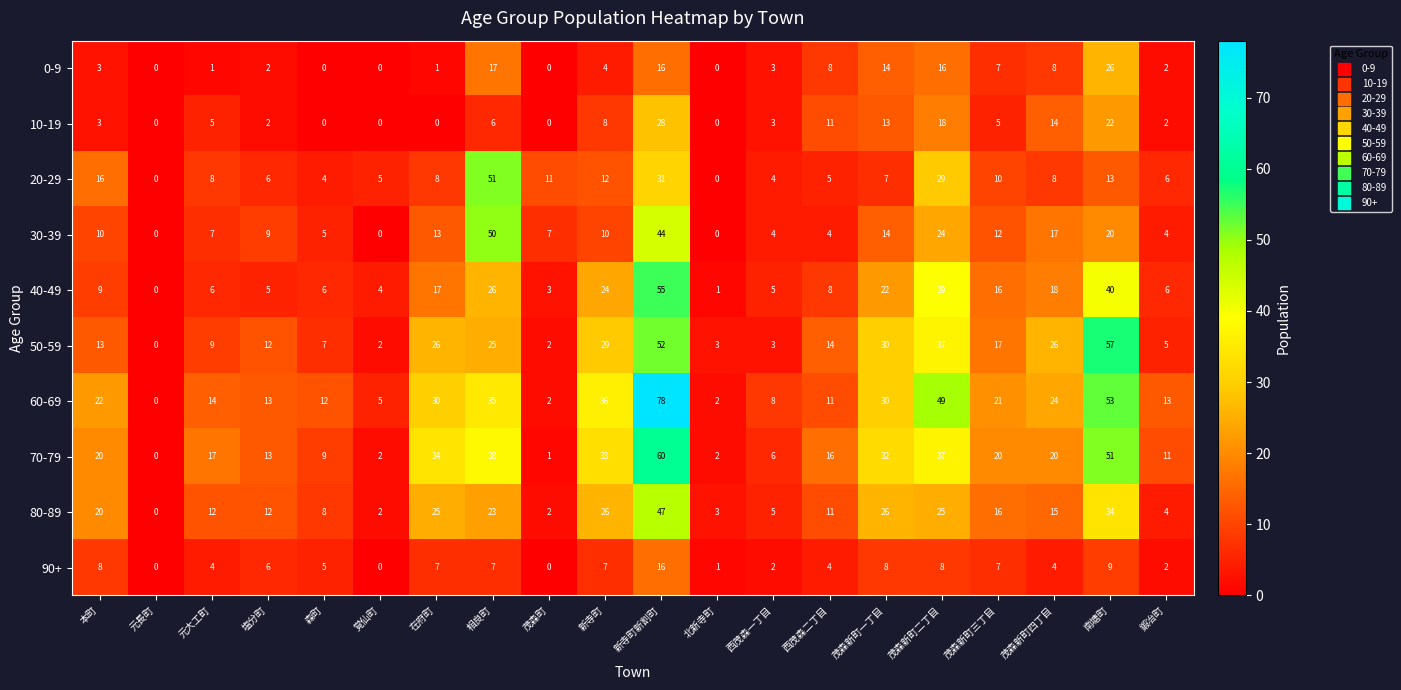

Rank the series by their maximum value, from lowest to highest.

90+, 0-9, 10-19, 80-89, 30-39, 20-29, 40-49, 50-59, 70-79, 60-69